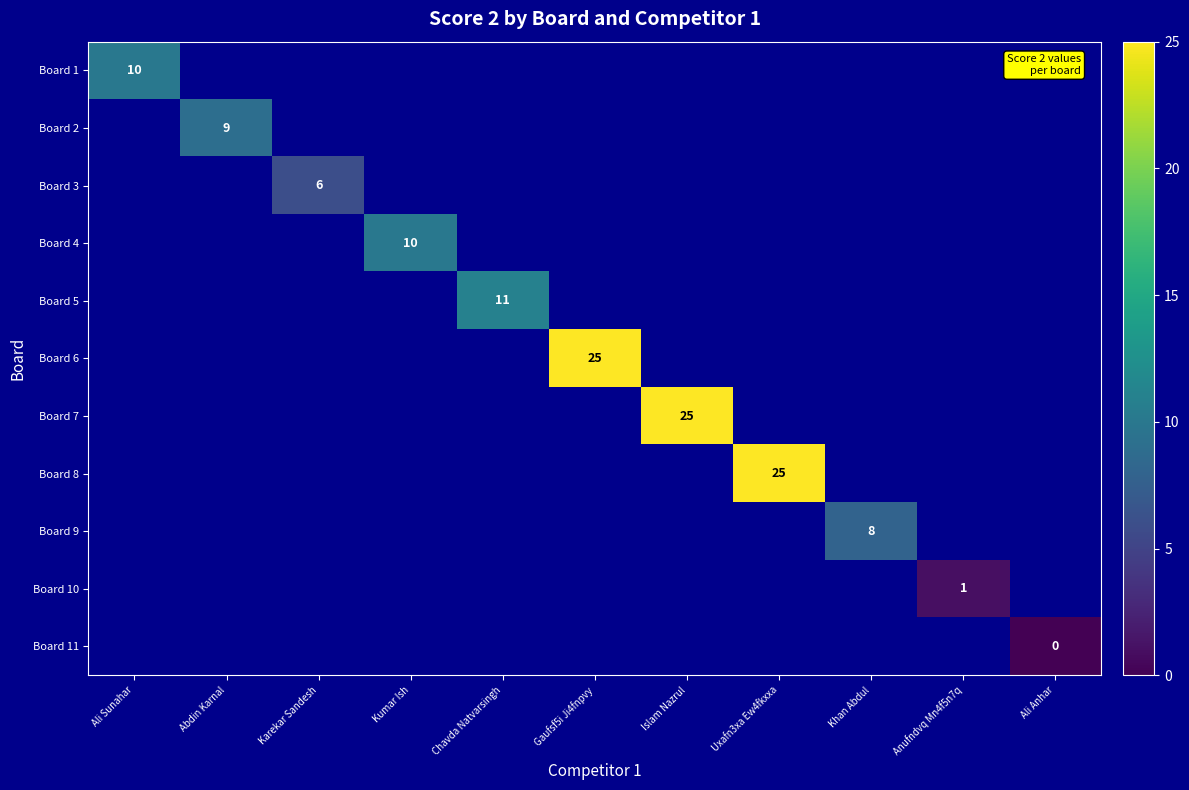

Between Karekar Sandesh and Ali Sunahar, which is larger?

Ali Sunahar